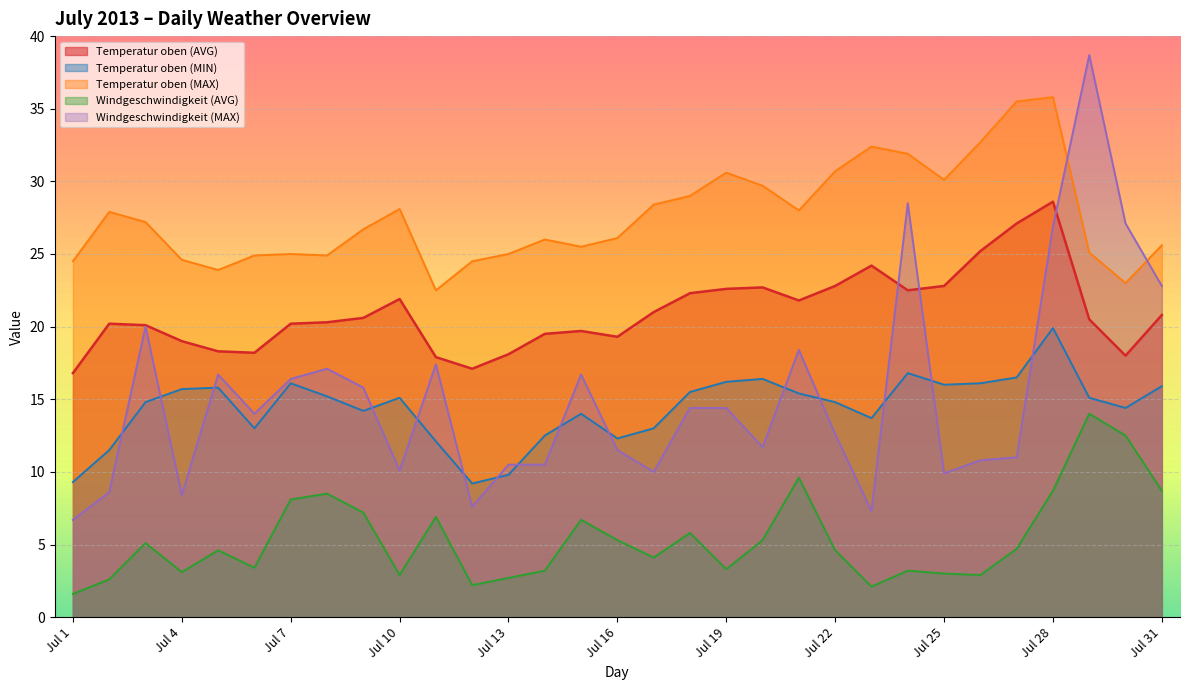

True or false: Windgeschwindigkeit (MAX) has a value of 16.7 at Jul 15.

True